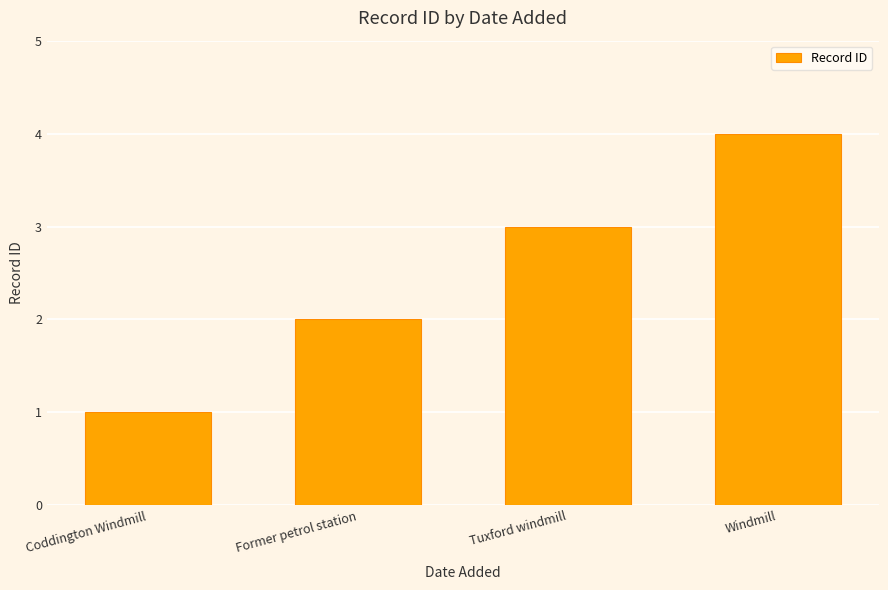

Where is the data nearest to the value 2?

Former petrol station